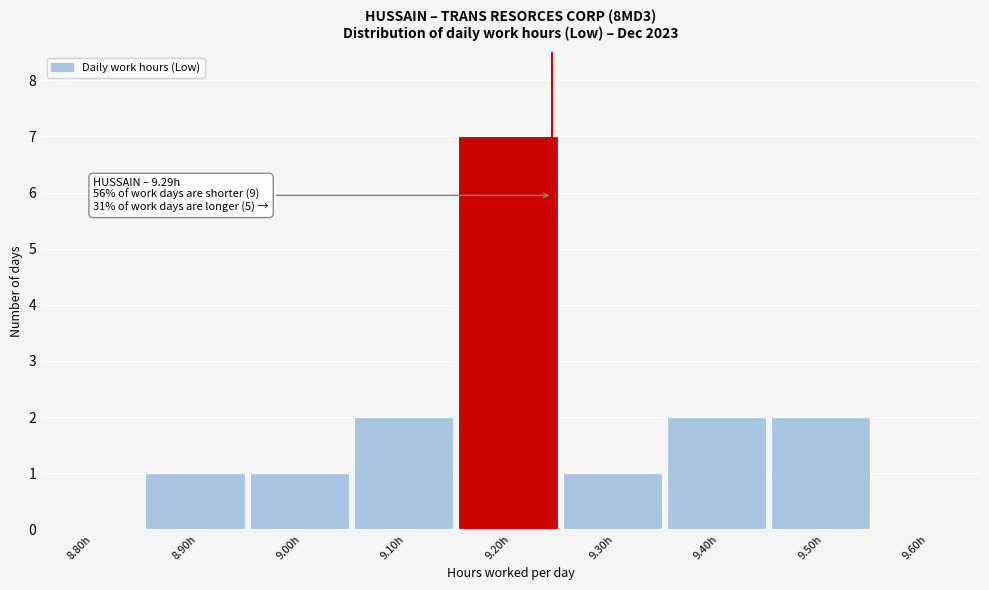

Reading left to right, extract all data points from this chart.

8.80h=0	8.90h=1	9.00h=1	9.10h=2	9.20h=7	9.30h=1	9.40h=2	9.50h=2	9.60h=0